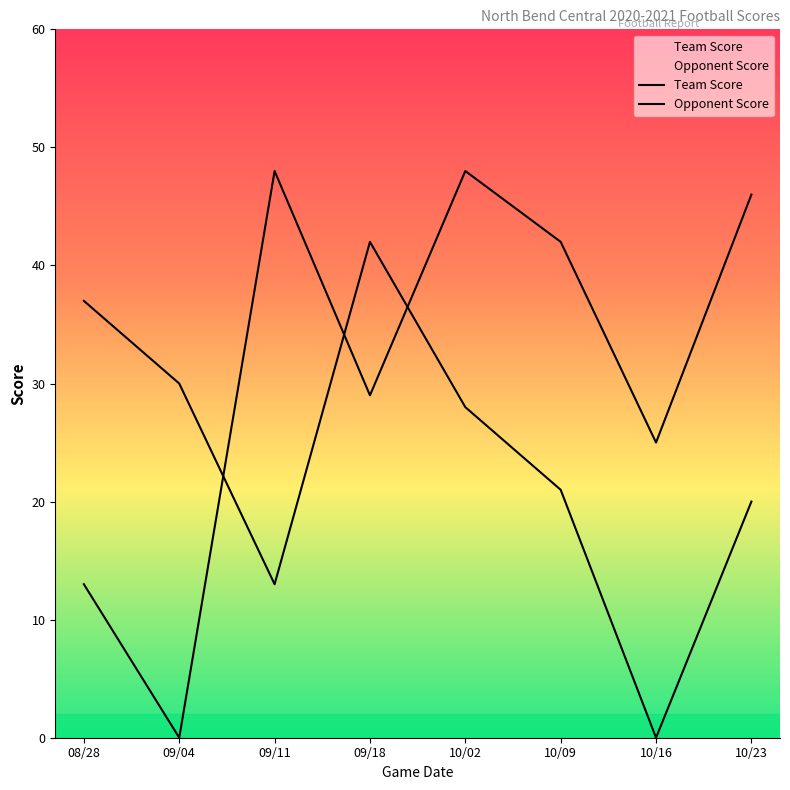

At which label is Opponent Score closest to 24?

10/16